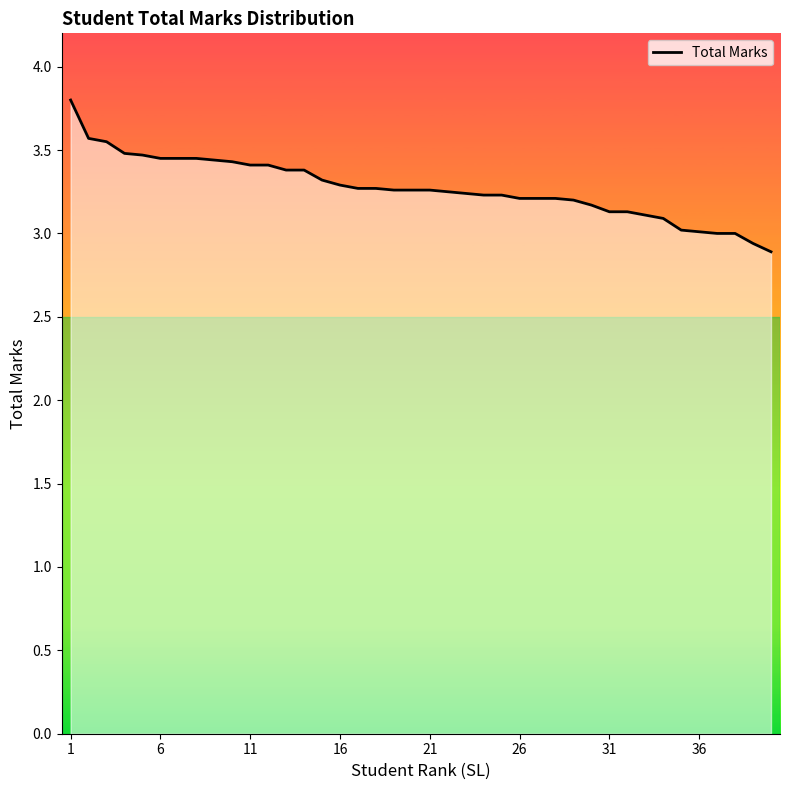

What is the difference between the maximum and minimum values?

0.9